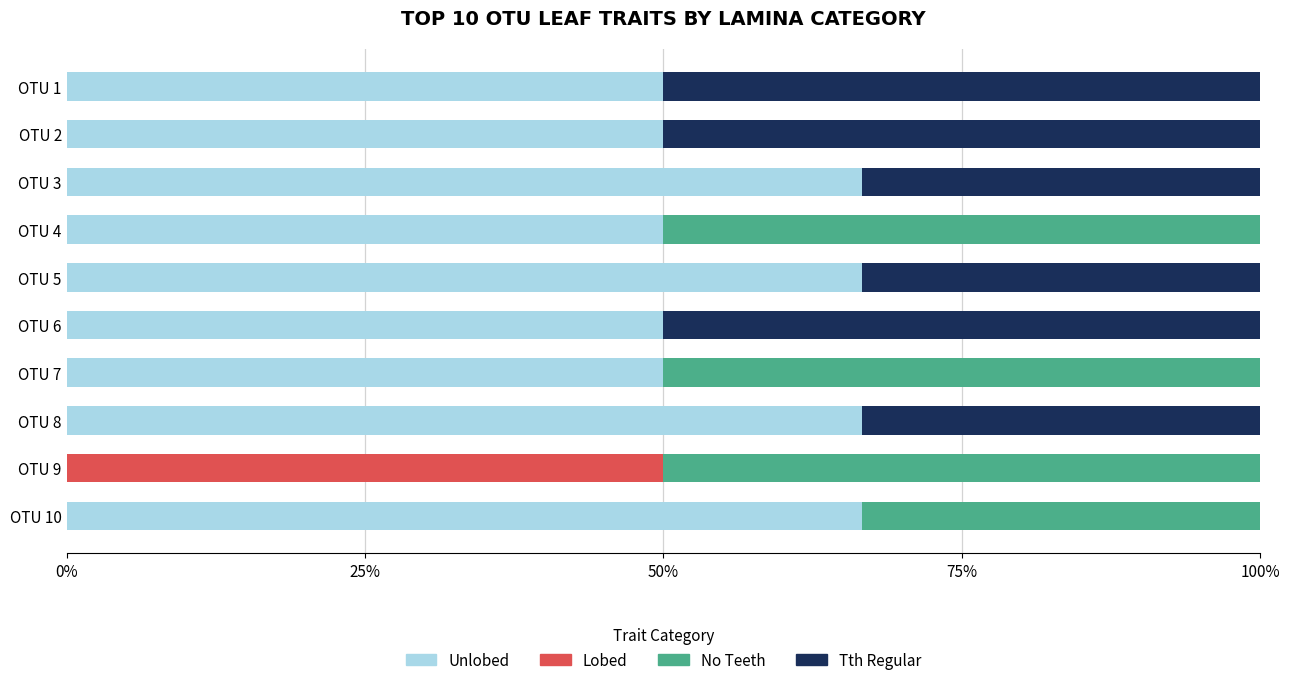

What are all the series names shown in the legend?

Unlobed, Lobed, No Teeth, Tth Regular